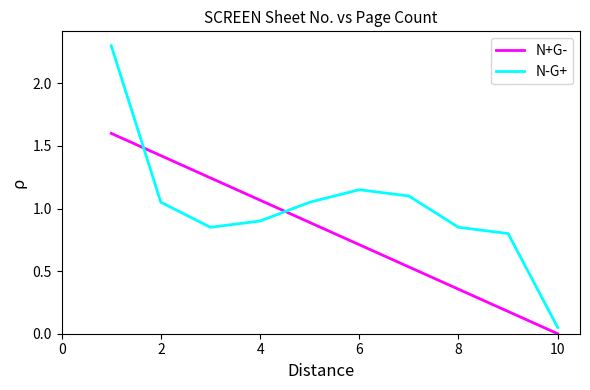

Which series ends up on top after the final intersection of N-G+ and N+G-?

N-G+